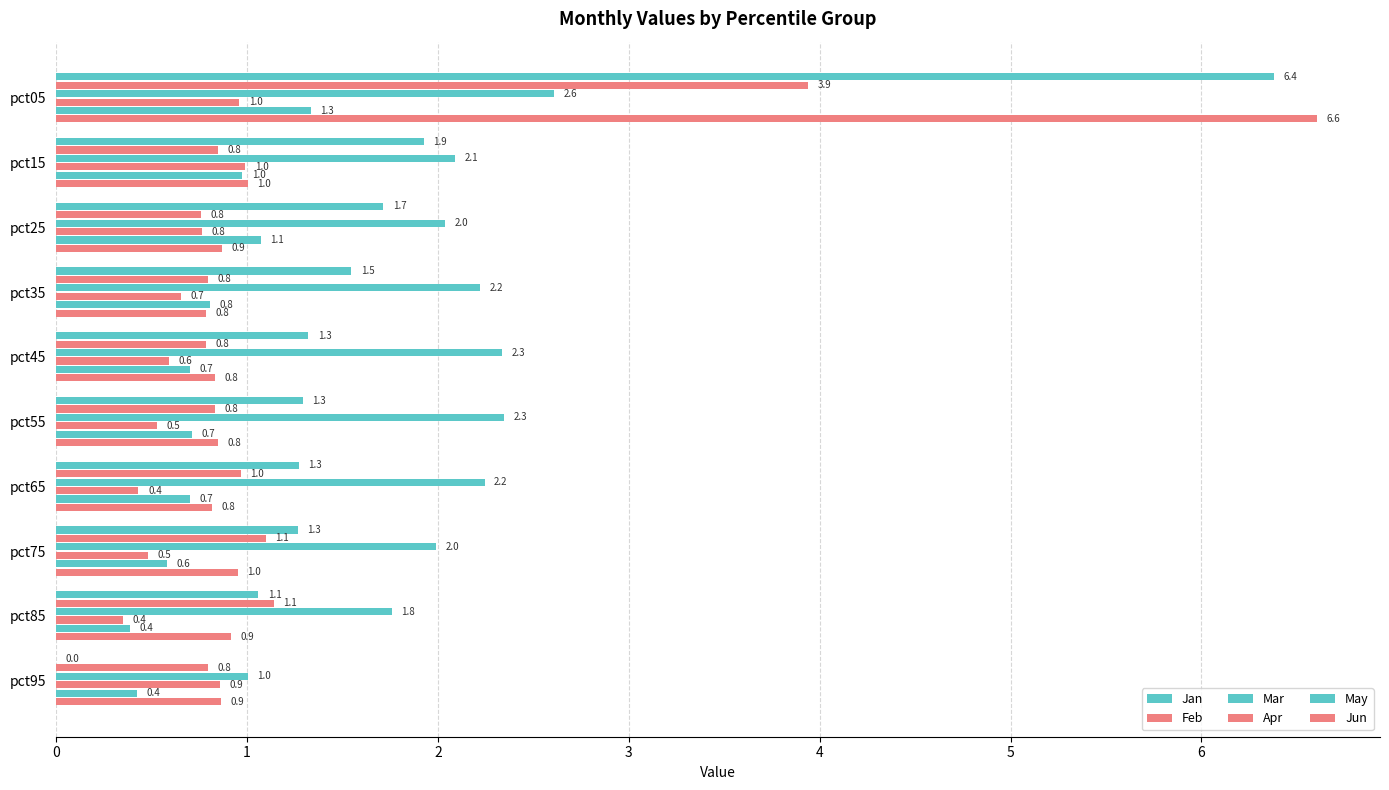

How many distinct data groups are displayed?

6